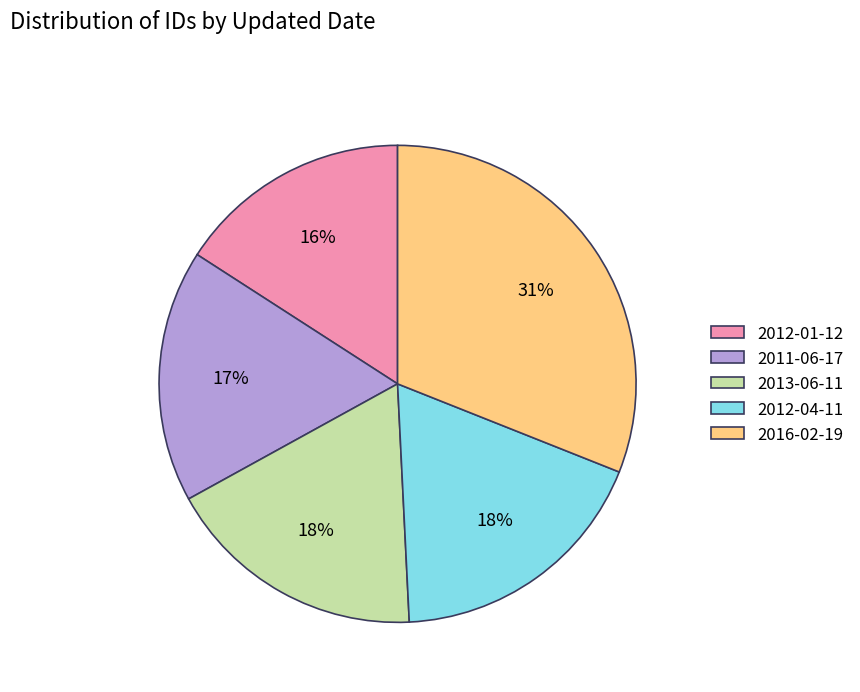

To the nearest percent, what is the combined percentage of 2012-04-11 and 2012-01-12?

34%